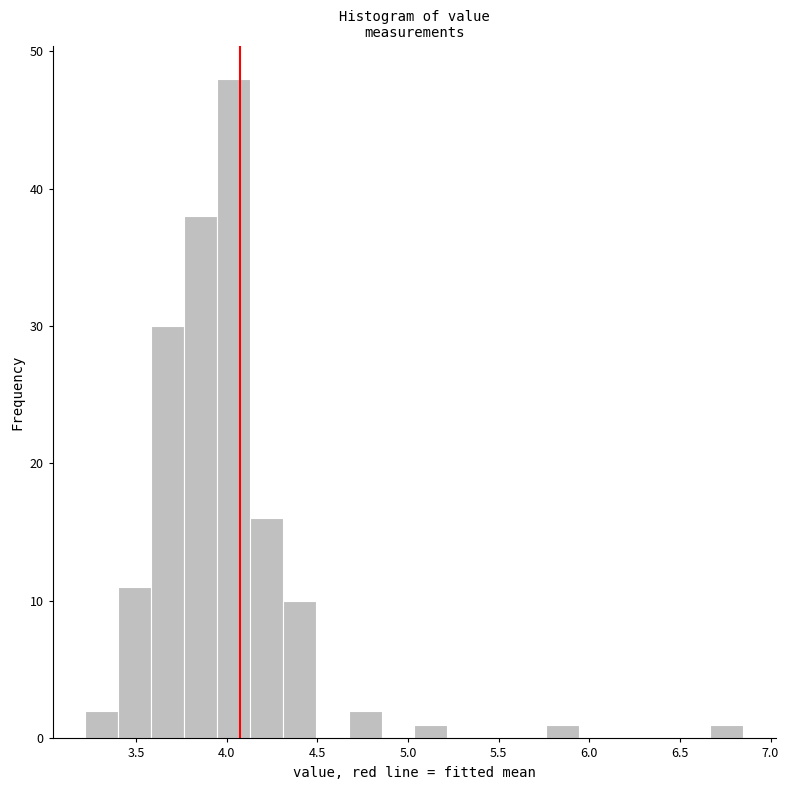

Around what value on the x-axis is the tallest bar? Give the approximate position of its centre, as read against the axis.

4.05